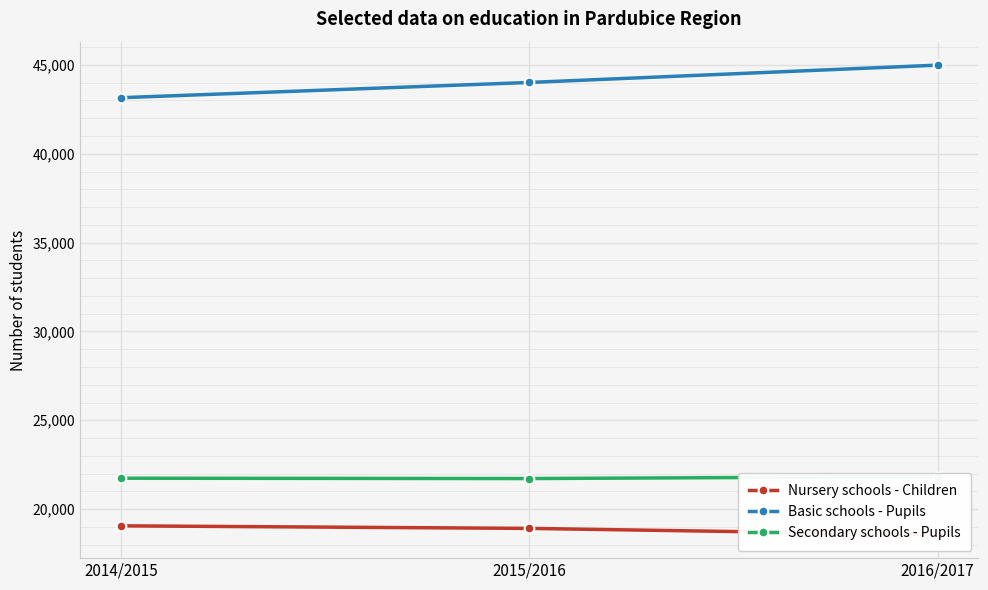

Does the chart display data point markers on the line(s)?

Yes